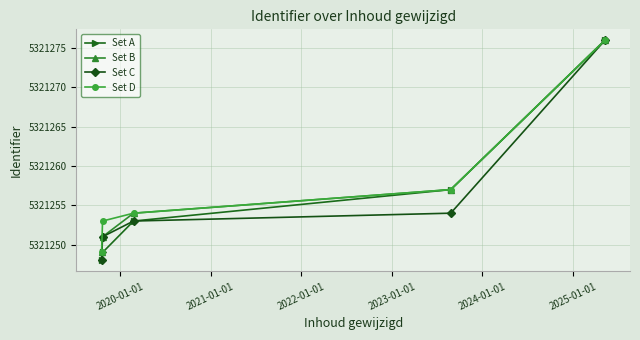

What is the value of the Set D point at the 1st from the left?

5321249